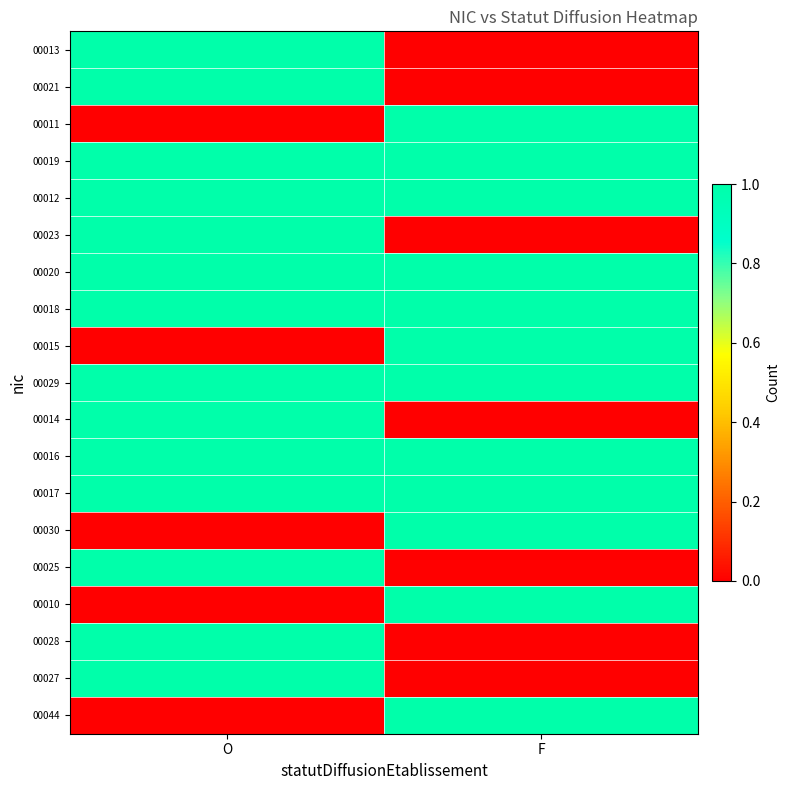

Reading right to left, extract all data points from this chart.

00013: F=0	O=1
00021: F=0	O=1
00011: F=1	O=0
00019: F=1	O=1
00012: F=1	O=1
00023: F=0	O=1
00020: F=1	O=1
00018: F=1	O=1
00015: F=1	O=0
00029: F=1	O=1
00014: F=0	O=1
00016: F=1	O=1
00017: F=1	O=1
00030: F=1	O=0
00025: F=0	O=1
00010: F=1	O=0
00028: F=0	O=1
00027: F=0	O=1
00044: F=1	O=0